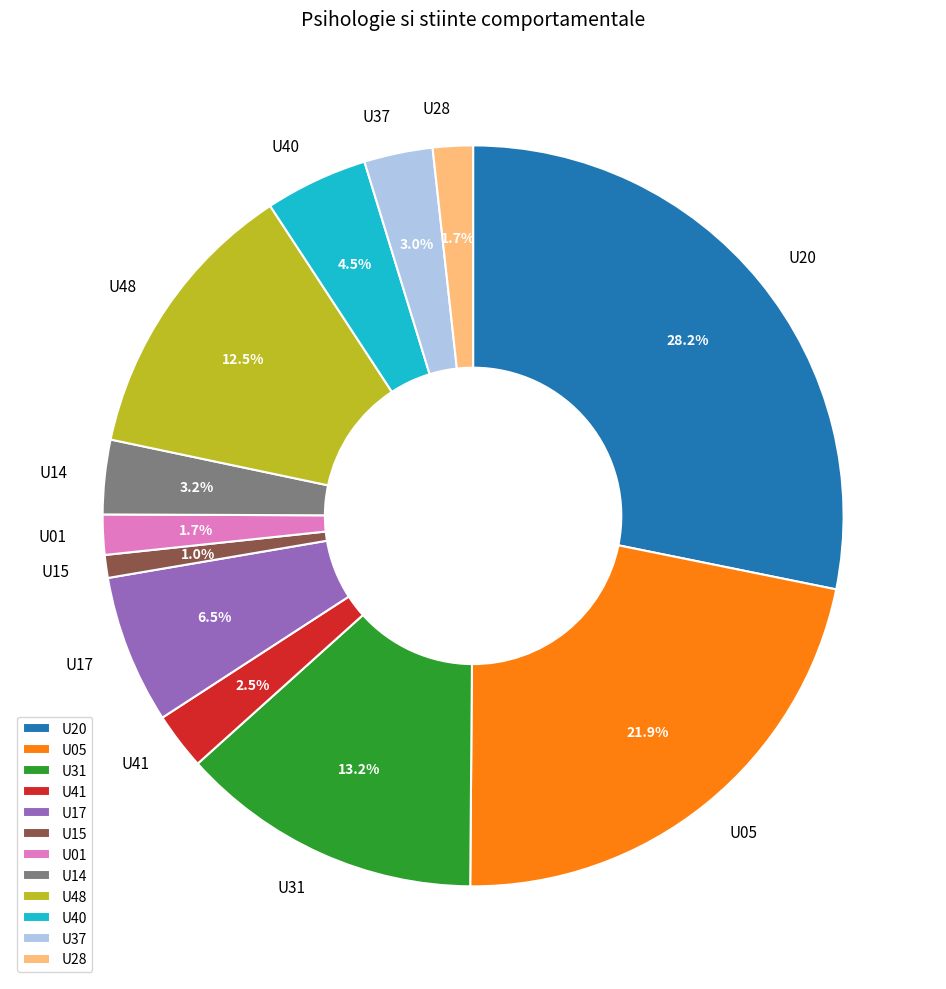

Is there any slice that represents more than half of the pie?

No